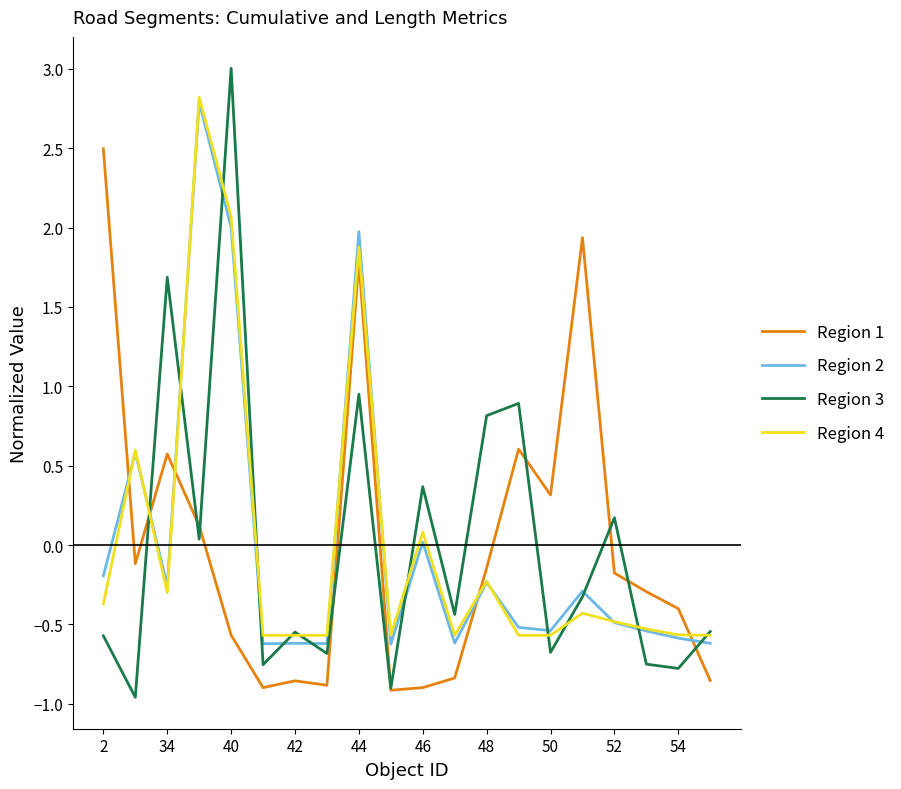

Which series ends up on top after the final intersection of Region 4 and Region 2?

Region 4